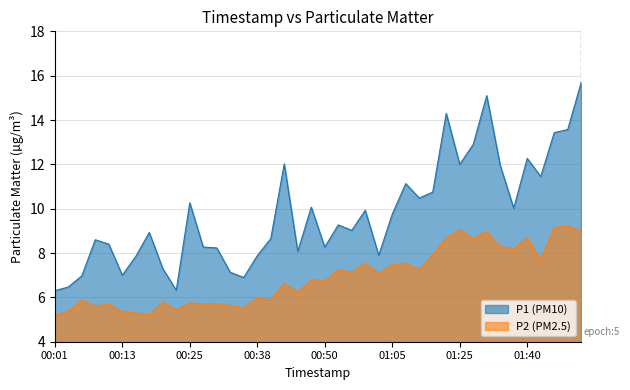

What are all the series names shown in the legend?

P1 (PM10), P2 (PM2.5)